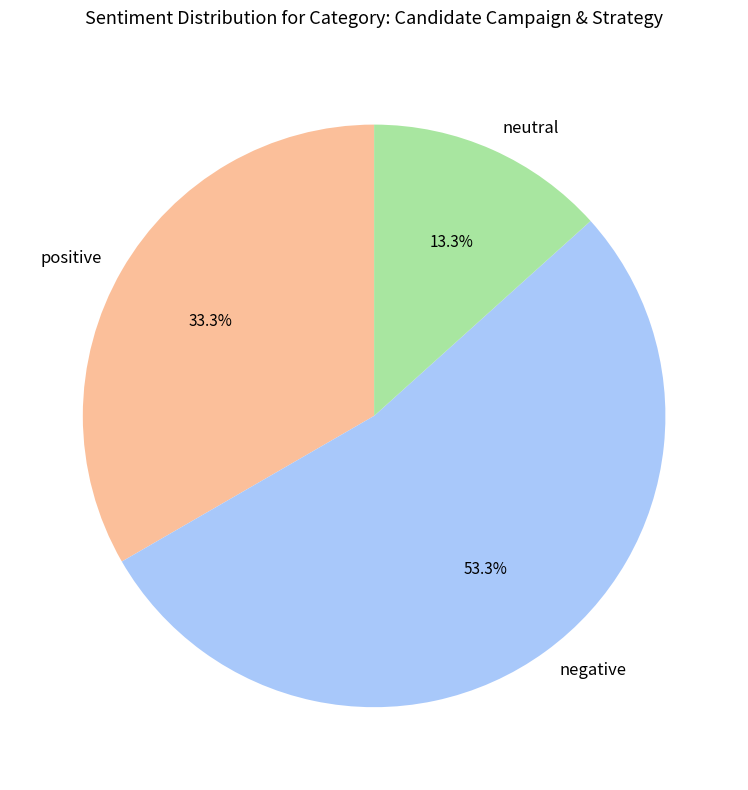

What is the total percentage of negative and positive?

86.7%